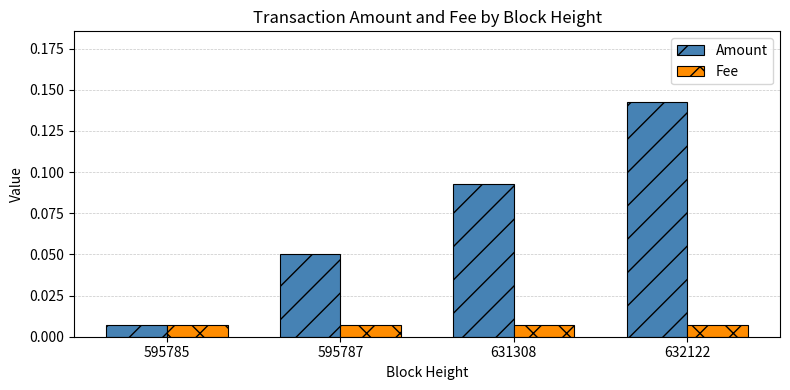

True or false: Amount has a value of 0.0 at 595787.

False